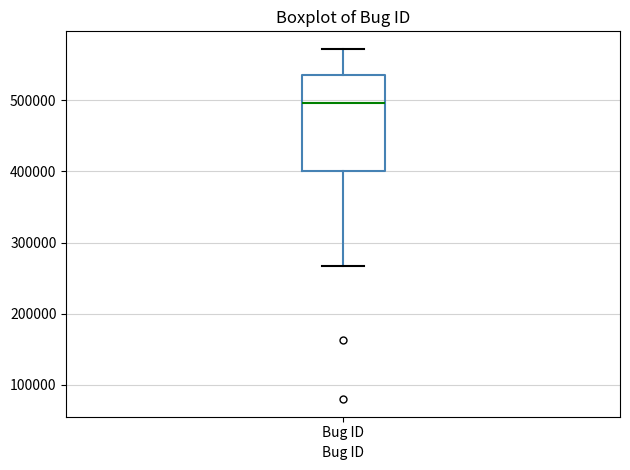

Read this box plot against the y-axis: the position of the median line, the range covered by the box, and the ends of both whiskers. The values are not printed on the chart, so give them approximately, as read against the axis.

median 500000, box 400000 to 540000, whiskers 270000 to 570000